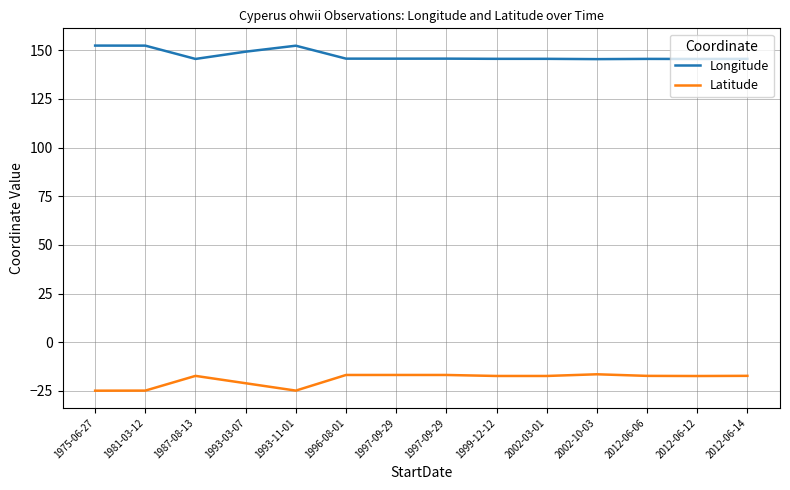

What are all the series names shown in the legend?

Longitude, Latitude